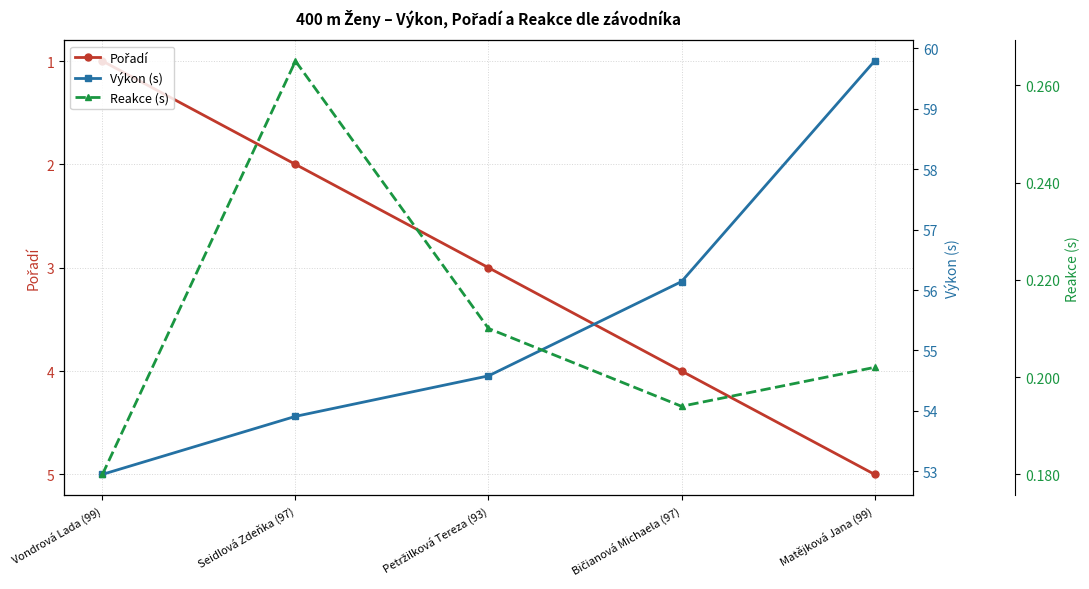

Reading right to left, extract all data points from this chart.

Pořadí: Matějková Jana (99)=5.0	Bičianová Michaela (97)=4.0	Petržilková Tereza (93)=3.0	Seidlová Zdeňka (97)=2.0	Vondrová Lada (99)=1.0
Výkon (s): Matějková Jana (99)=59.8	Bičianová Michaela (97)=56.1	Petržilková Tereza (93)=54.6	Seidlová Zdeňka (97)=53.9	Vondrová Lada (99)=53.0
Reakce (s): Matějková Jana (99)=0.2	Bičianová Michaela (97)=0.2	Petržilková Tereza (93)=0.2	Seidlová Zdeňka (97)=0.3	Vondrová Lada (99)=0.2